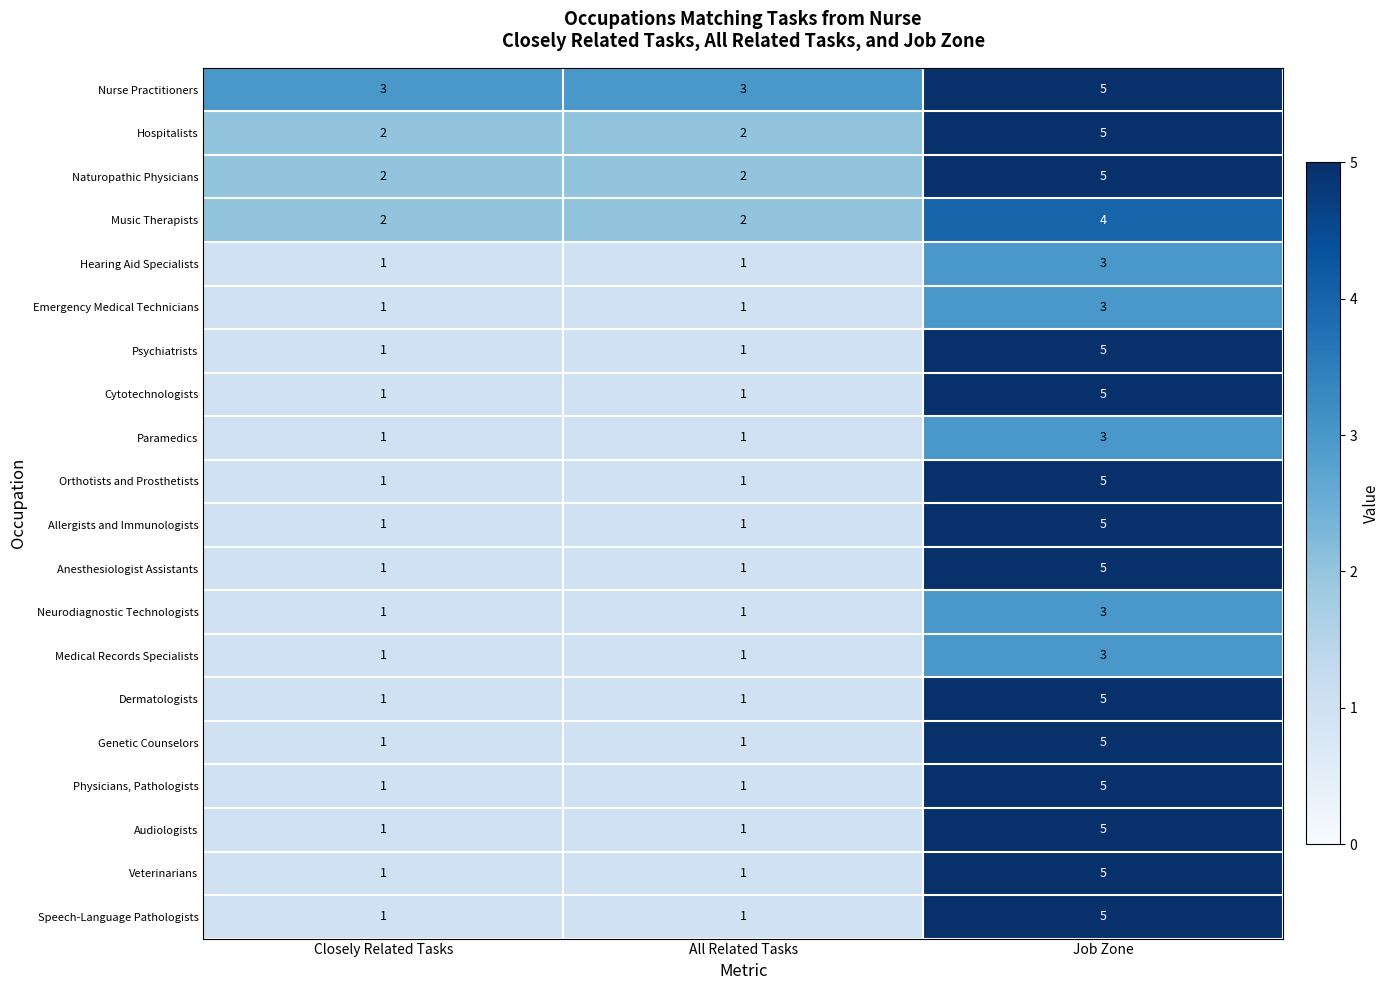

At how many categories does at least one series exceed 1?

3